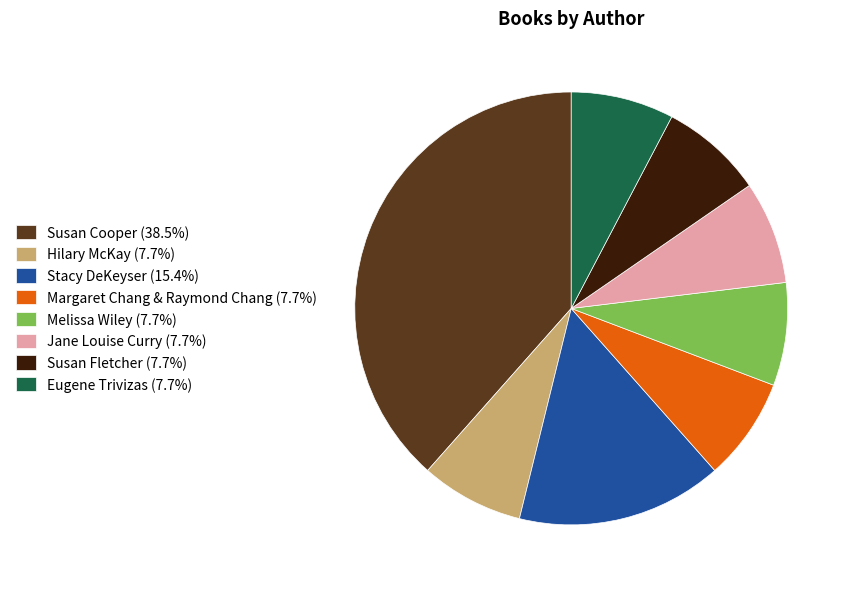

Approximately how many times larger is the value at Hilary McKay (7.7%) compared to Eugene Trivizas (7.7%)?

1.0